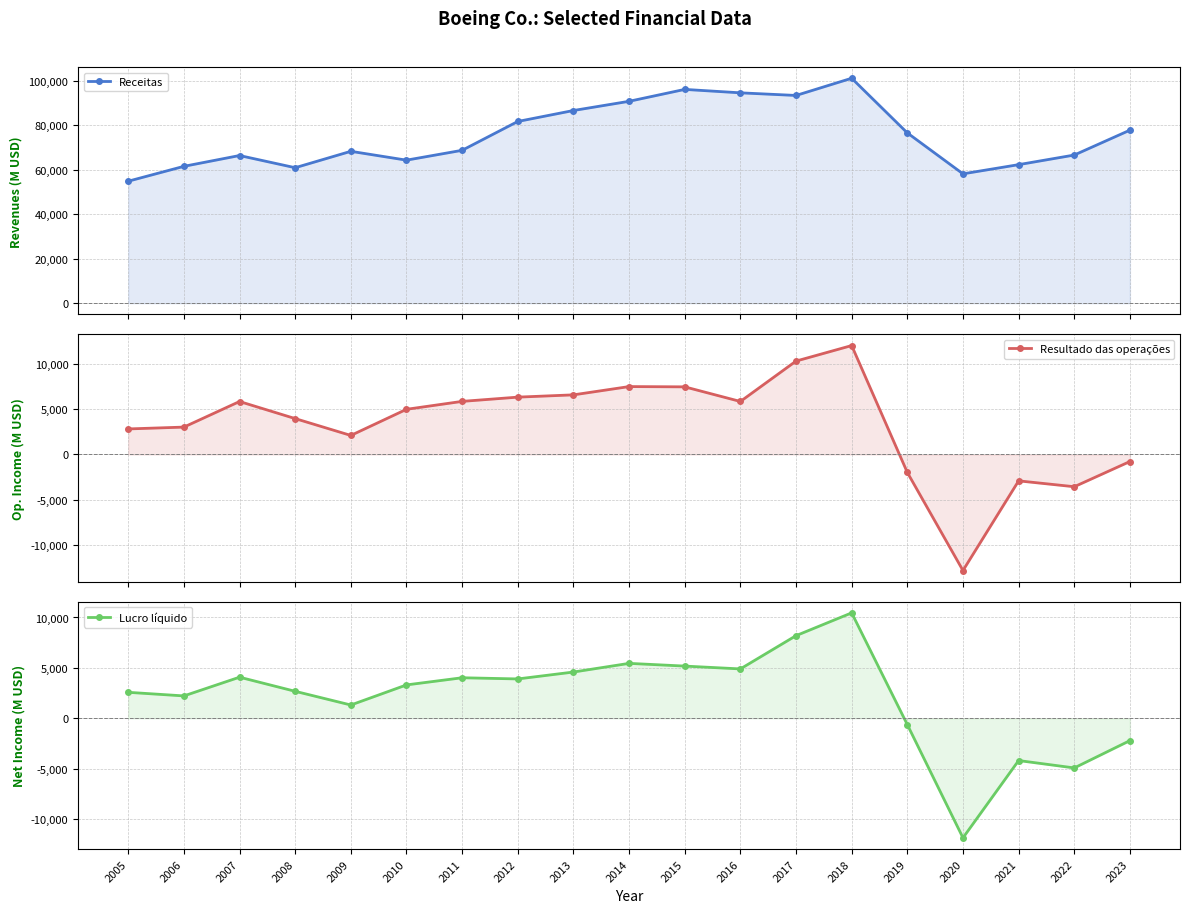

What is the difference between the second highest and minimum values in the Resultado das operações series?

23045